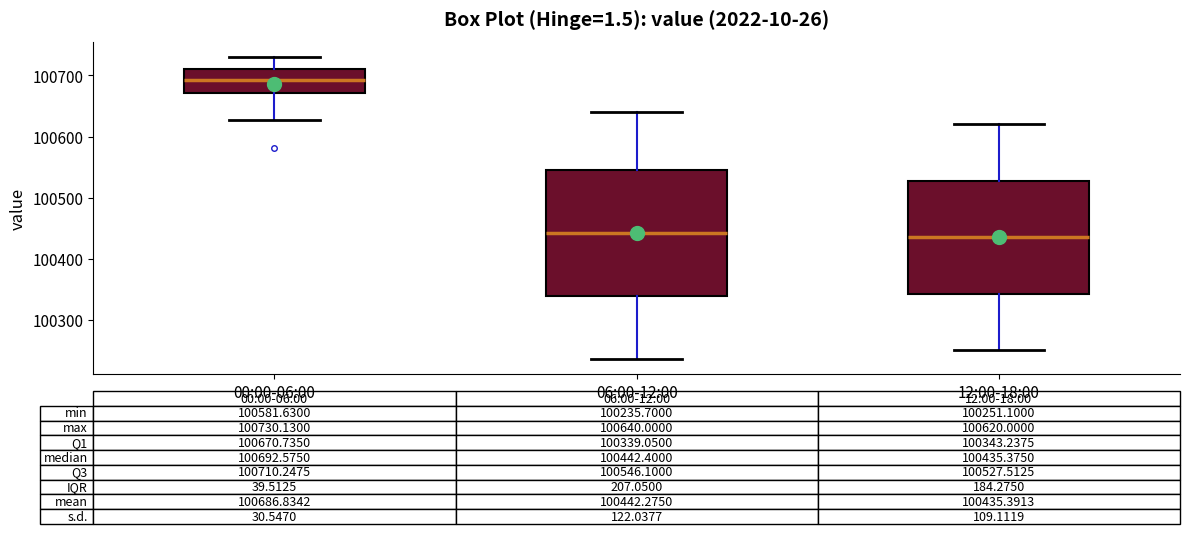

Which box is the tallest, from its lower edge to its upper edge?

06:00-12:00